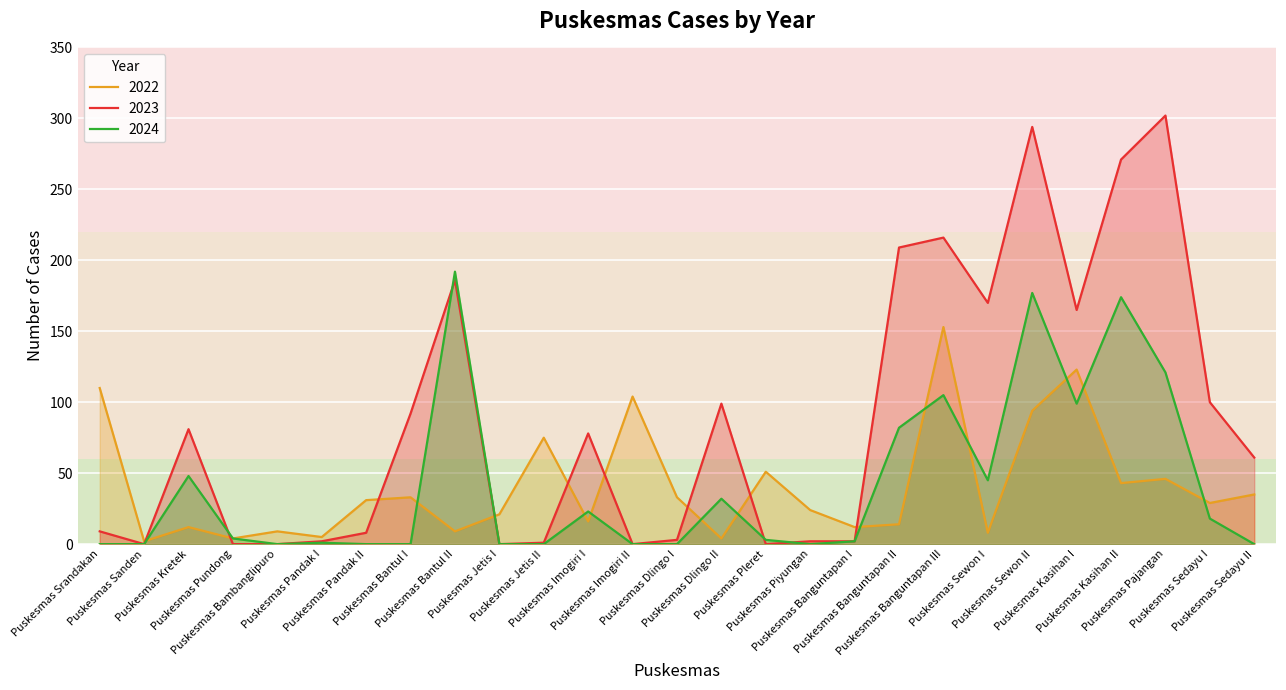

At Puskesmas Pandak I, list the series in order from largest to smallest.

2022, 2023, 2024